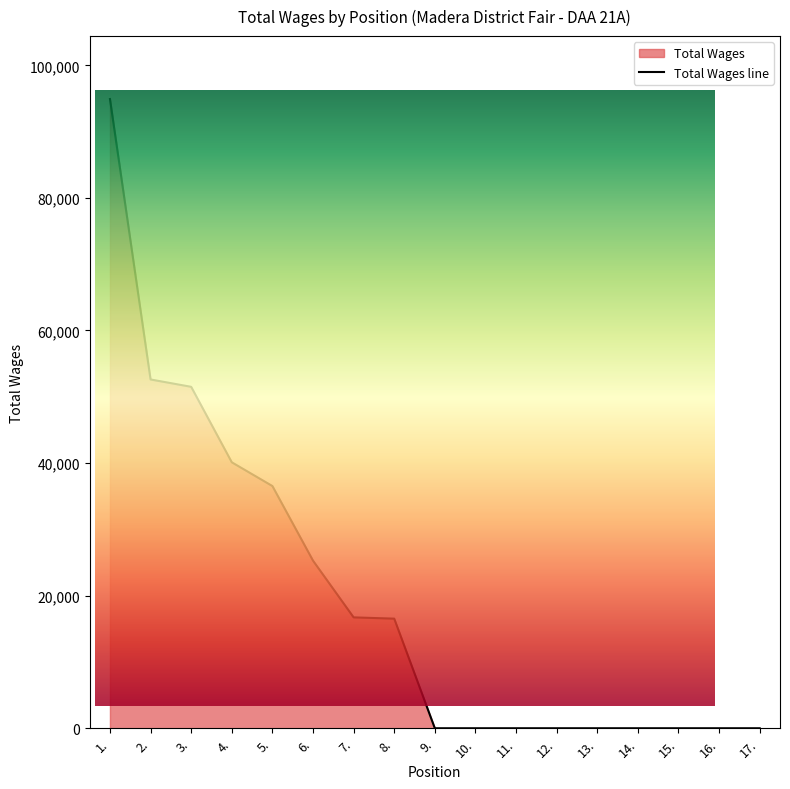

What is the difference between the maximum and minimum values?

94916